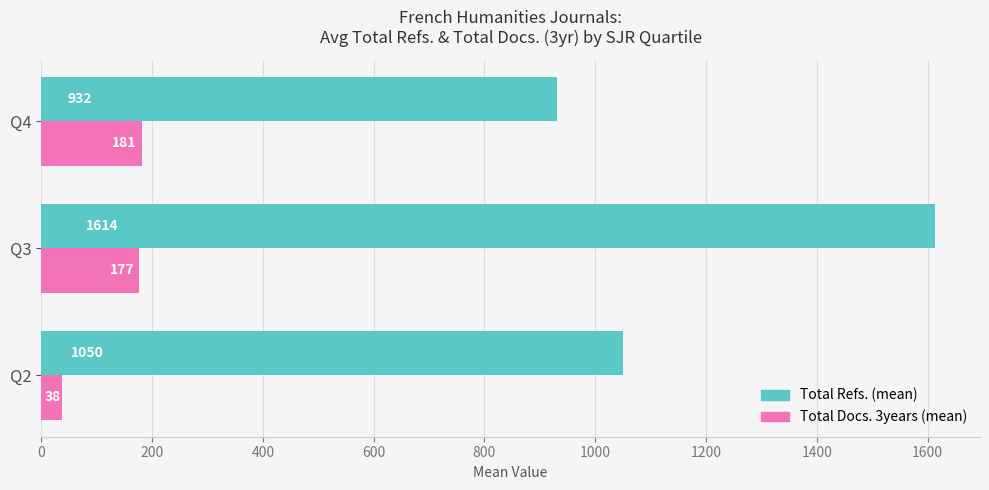

True or false: Total Docs. 3years (mean) has a value of 38.0 at Q2.

True